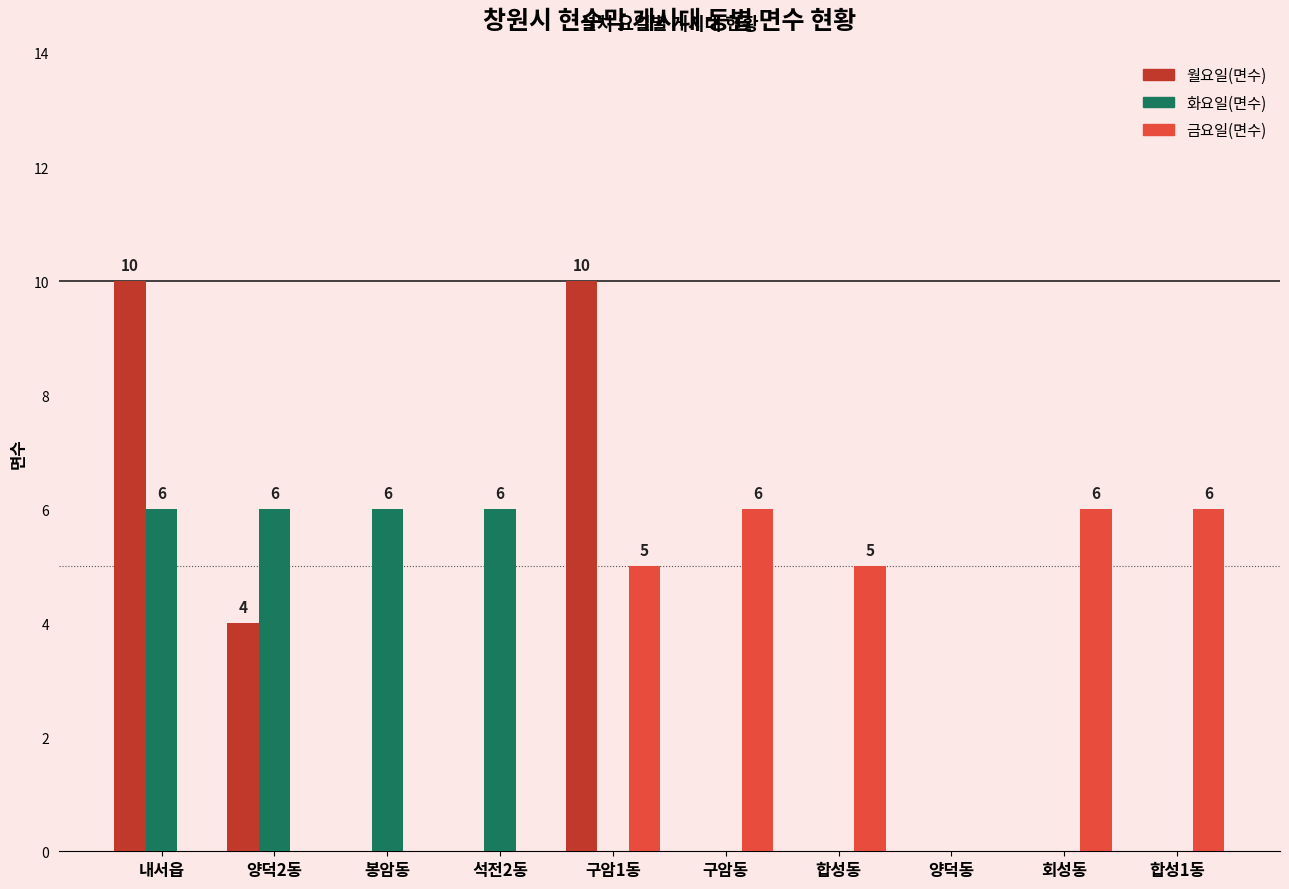

What are all the series names shown in the legend?

월요일(면수), 화요일(면수), 금요일(면수)